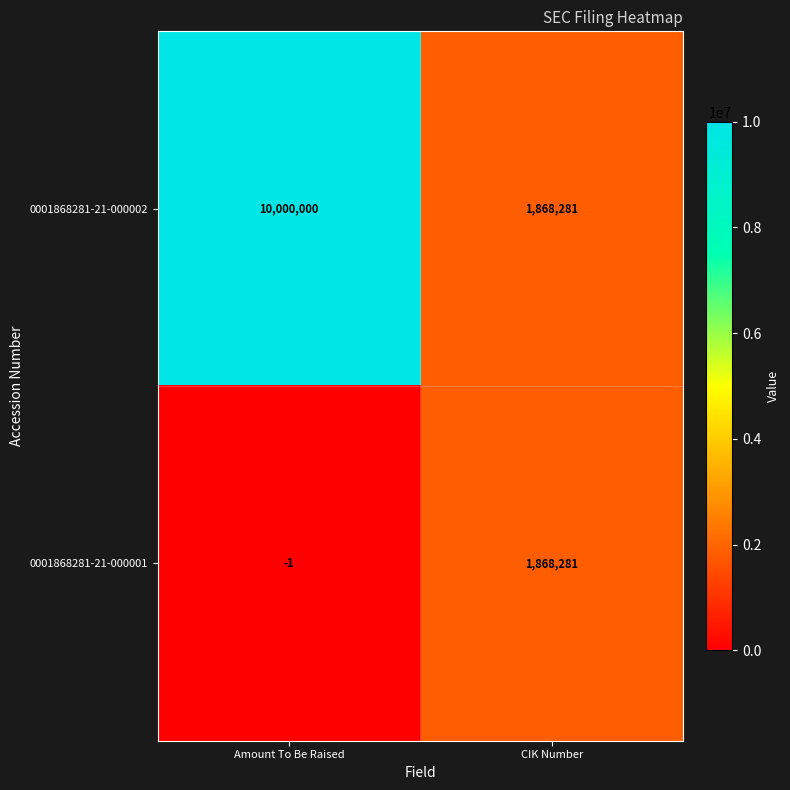

Which series has the largest total across all categories?

0001868281-21-000002